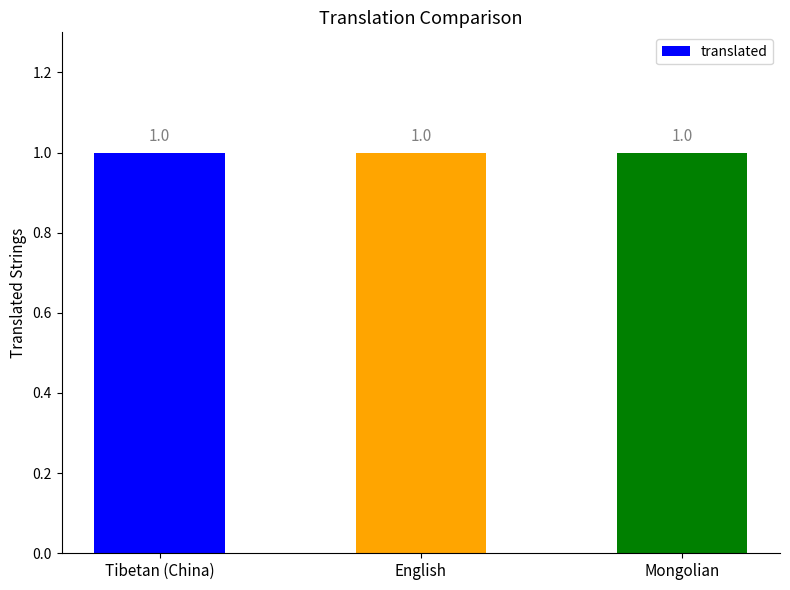

What is the label of the 3rd bar from the left?

Mongolian